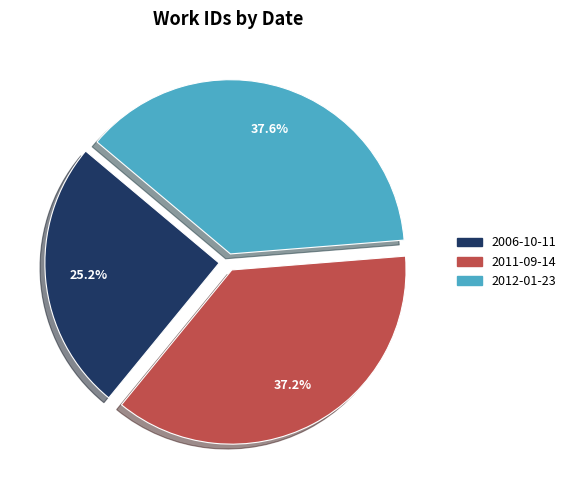

How much of the chart is everything except 2006-10-11?

74.8%